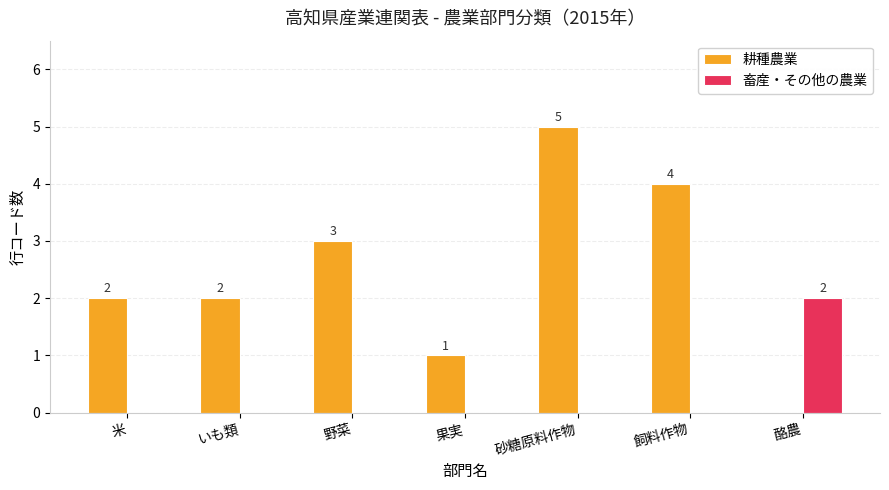

Which series changed the most between 米 and 野菜?

耕種農業